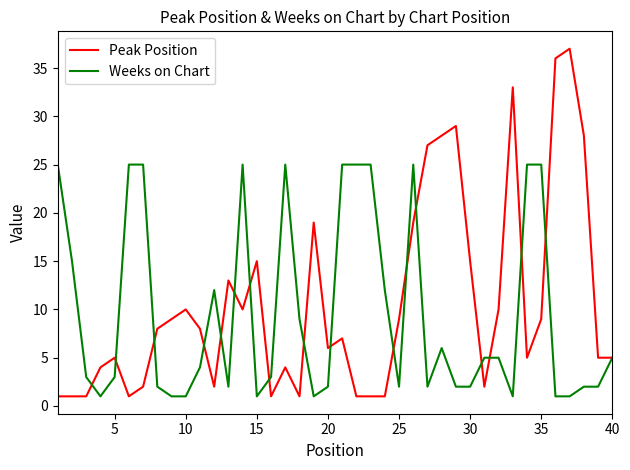

Rank the series by their maximum value, from highest to lowest.

Peak Position, Weeks on Chart